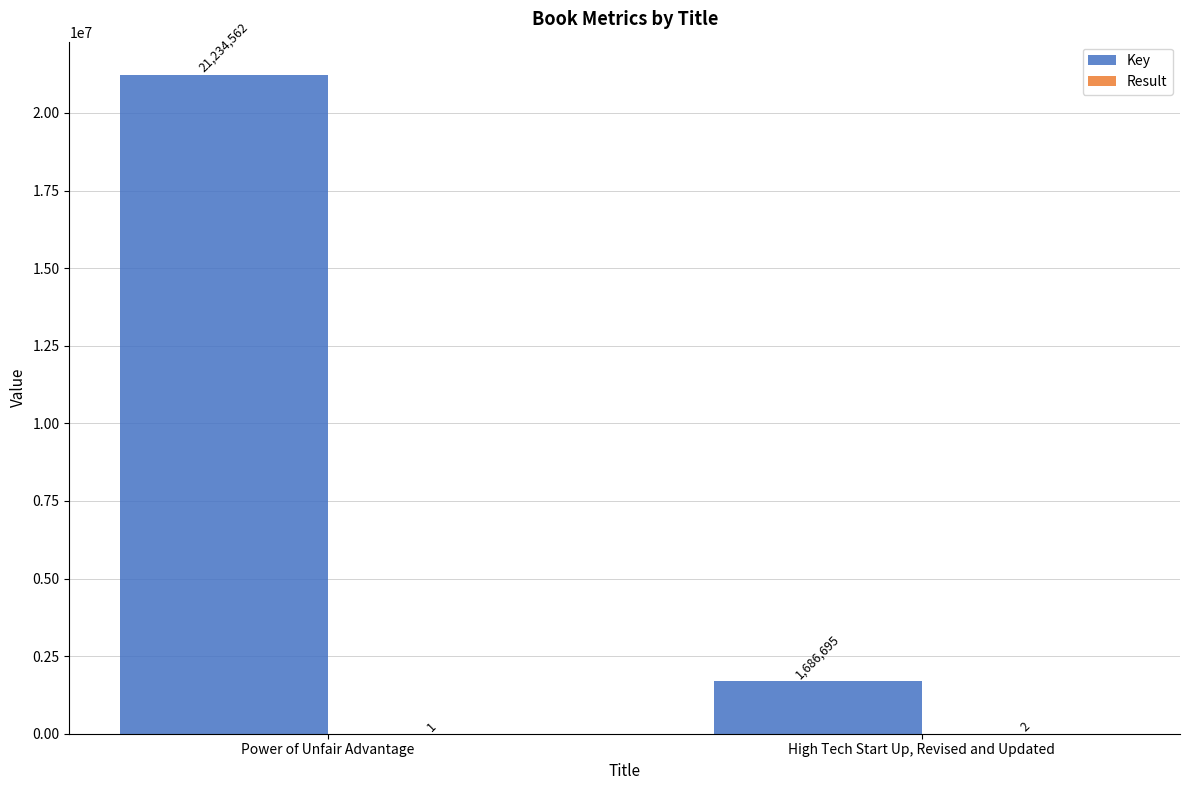

What is the total value across all series at Power of Unfair Advantage?

21234563